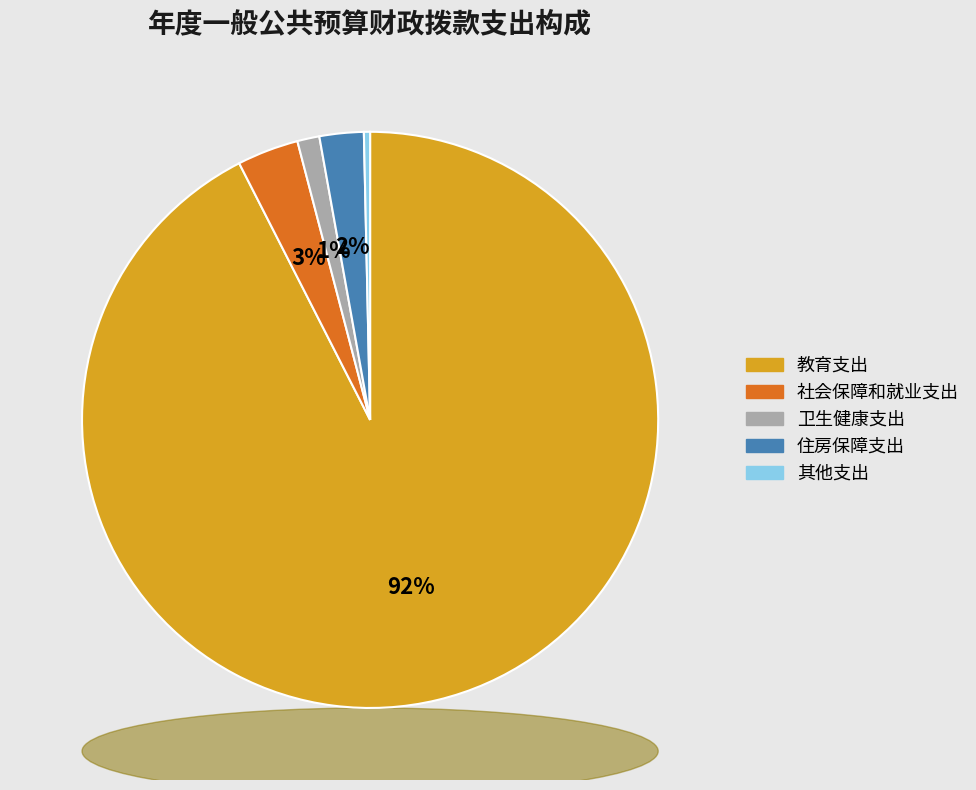

To the nearest percent, what is the average slice percentage?

20%